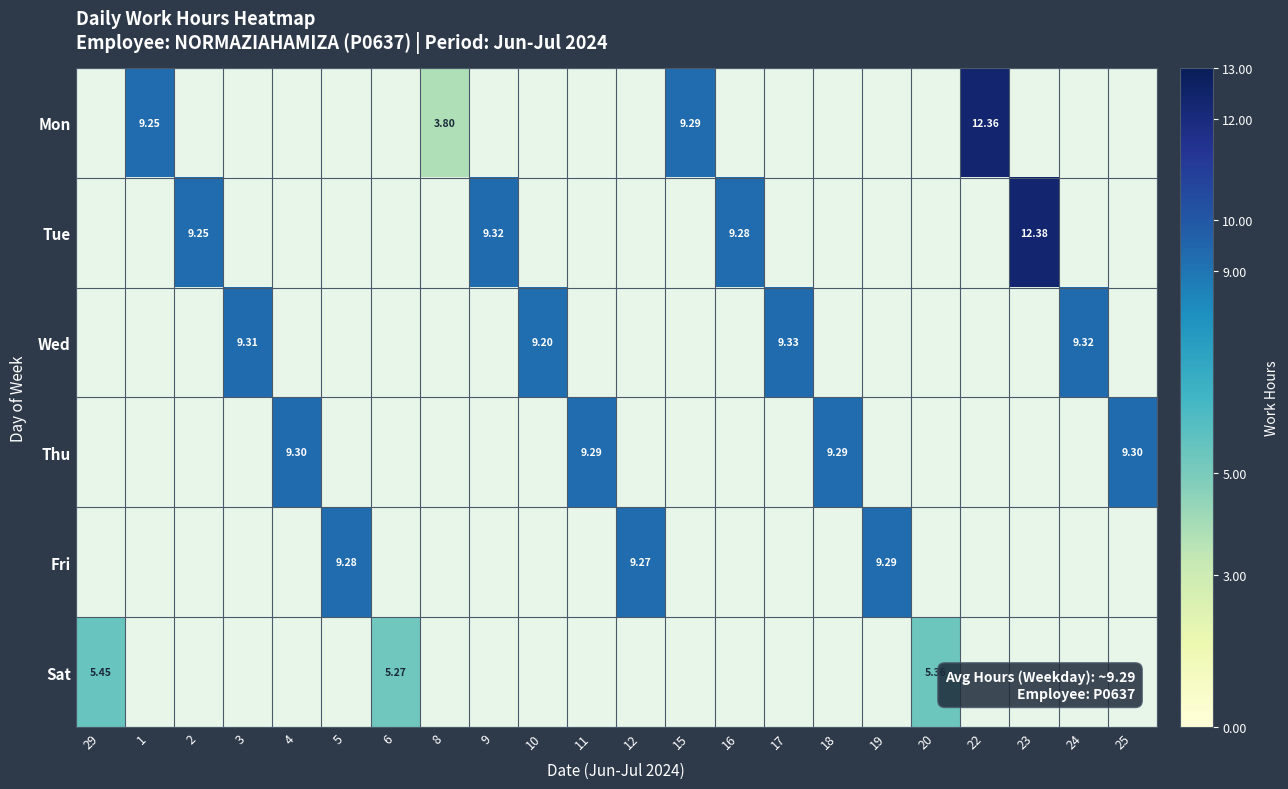

Between 8 and 15, which series saw the biggest shift?

Mon